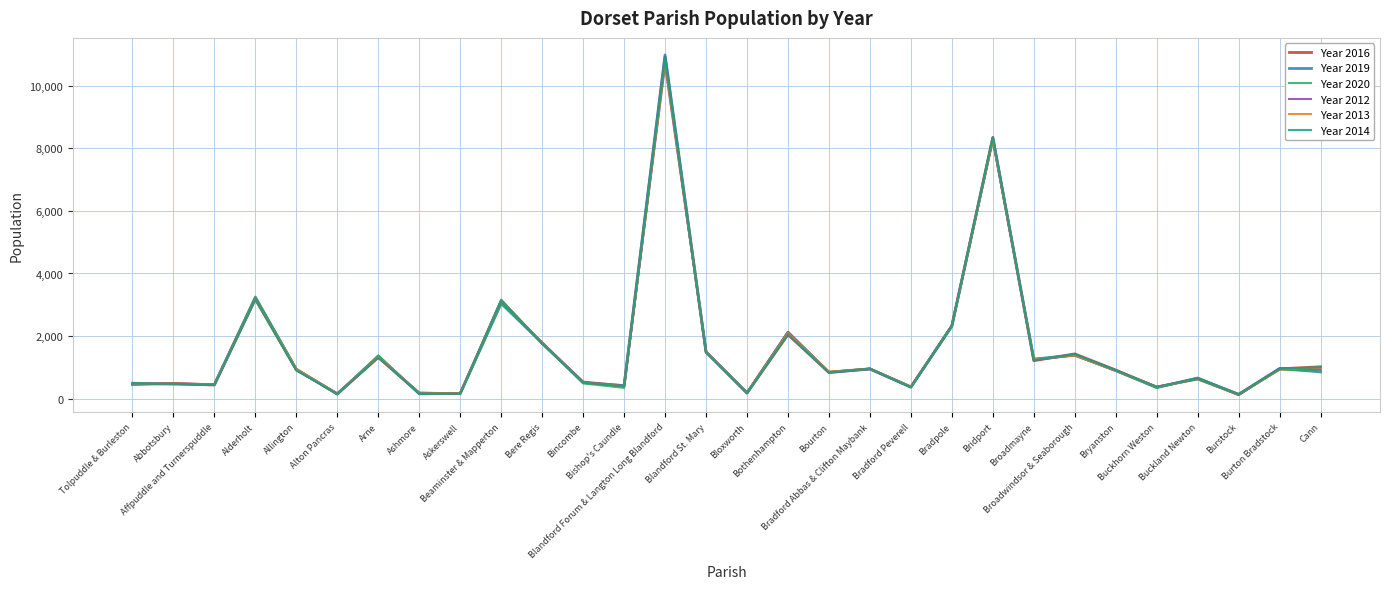

Which series has the largest range (max minus min)?

Year 2019